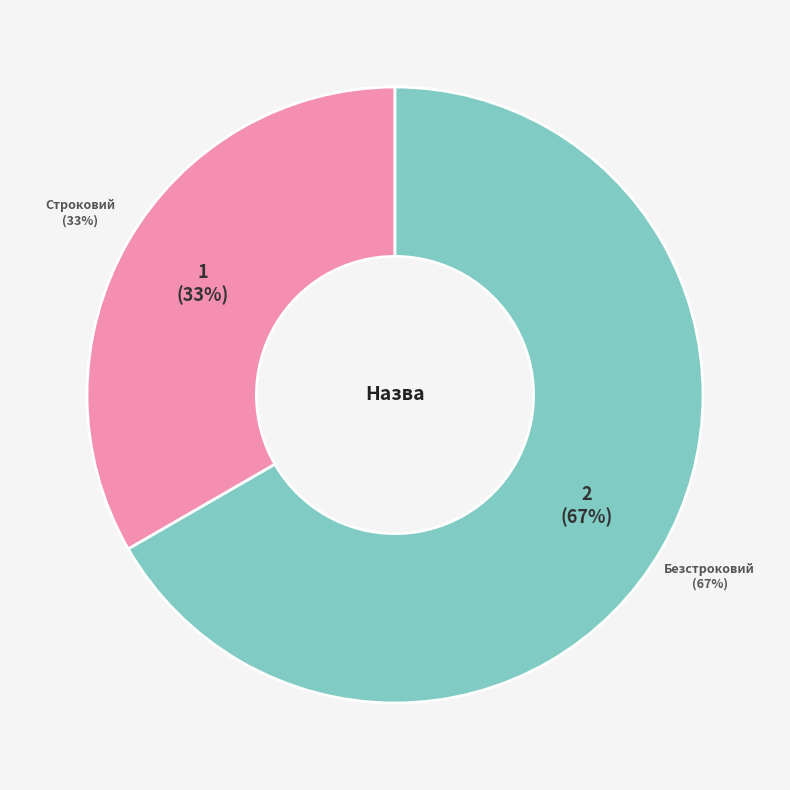

Does Строковий account for over 50% of the chart?

No